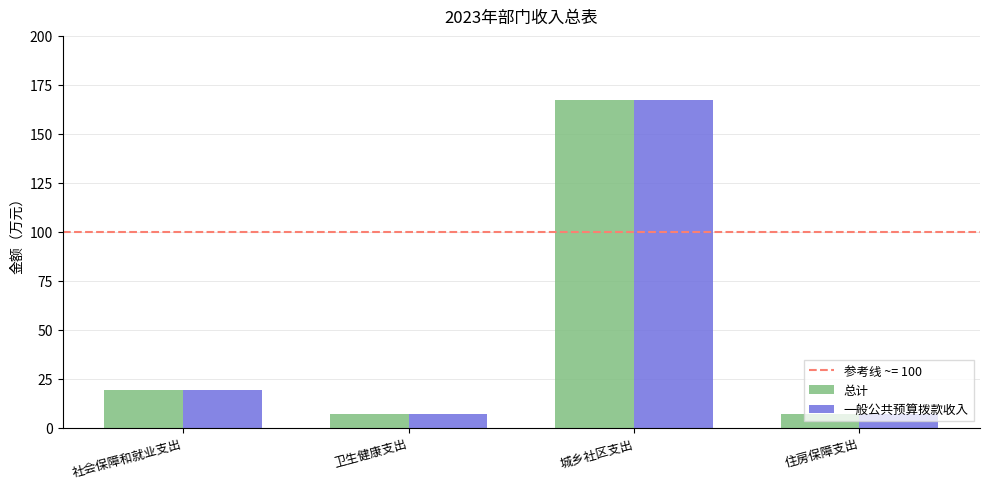

What is the highest value of the 总计 series?

167.1